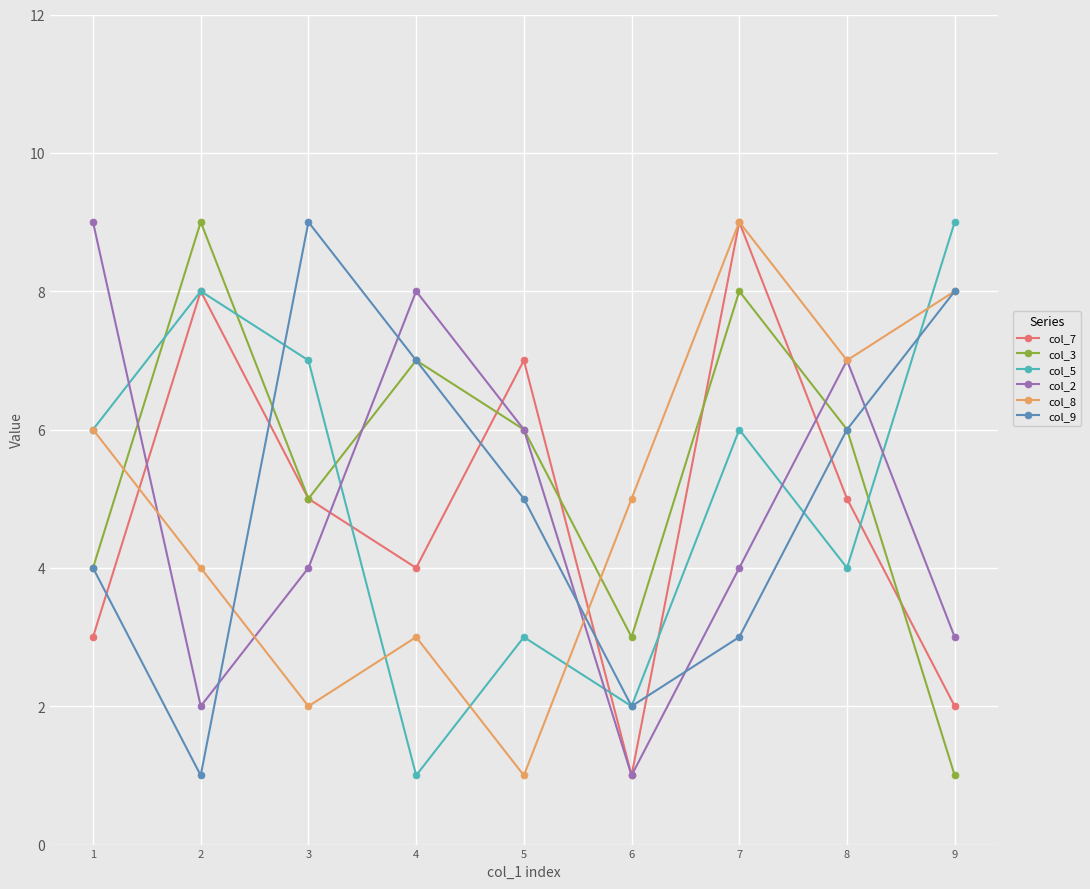

What is the difference between the col_7 values at 4 and 5?

3